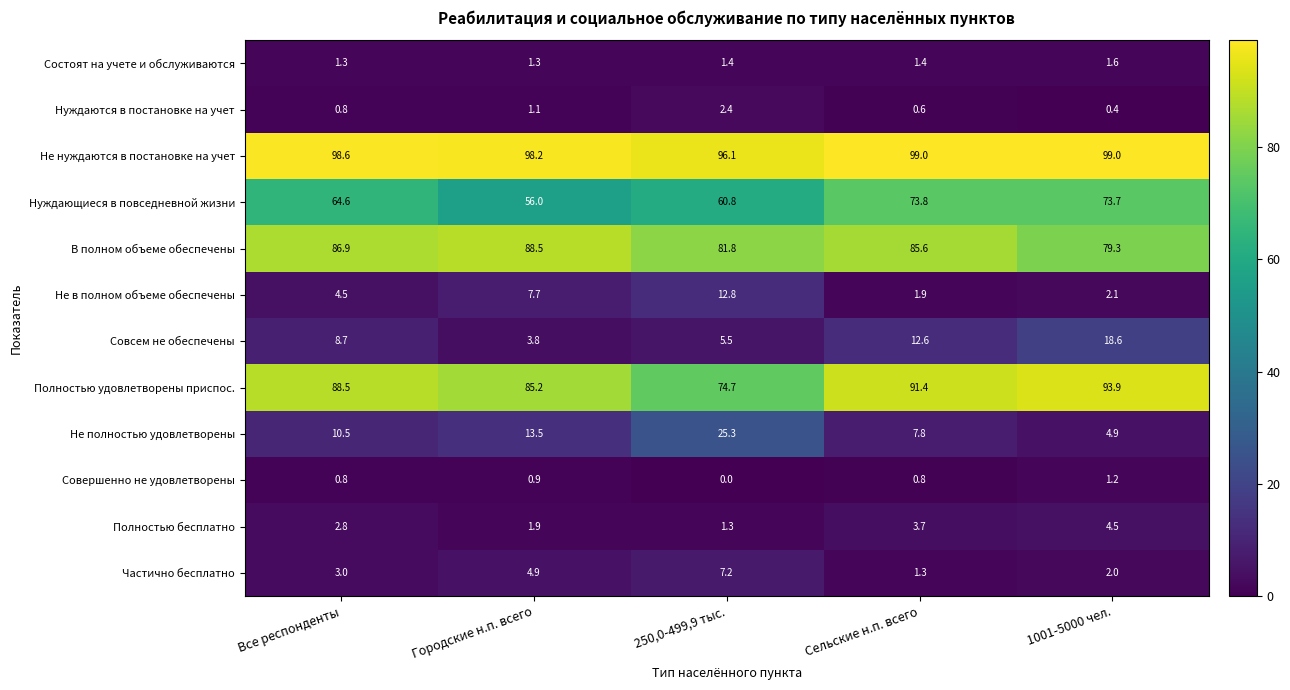

At 250,0-499,9 тыс., list the series in order from largest to smallest.

Не нуждаются в постановке на учет, В полном объеме обеспечены, Полностью удовлетворены приспос., Нуждающиеся в повседневной жизни, Не полностью удовлетворены, Не в полном объеме обеспечены, Частично бесплатно, Совсем не обеспечены, Нуждаются в постановке на учет, Состоят на учете и обслуживаются, Полностью бесплатно, Совершенно не удовлетворены